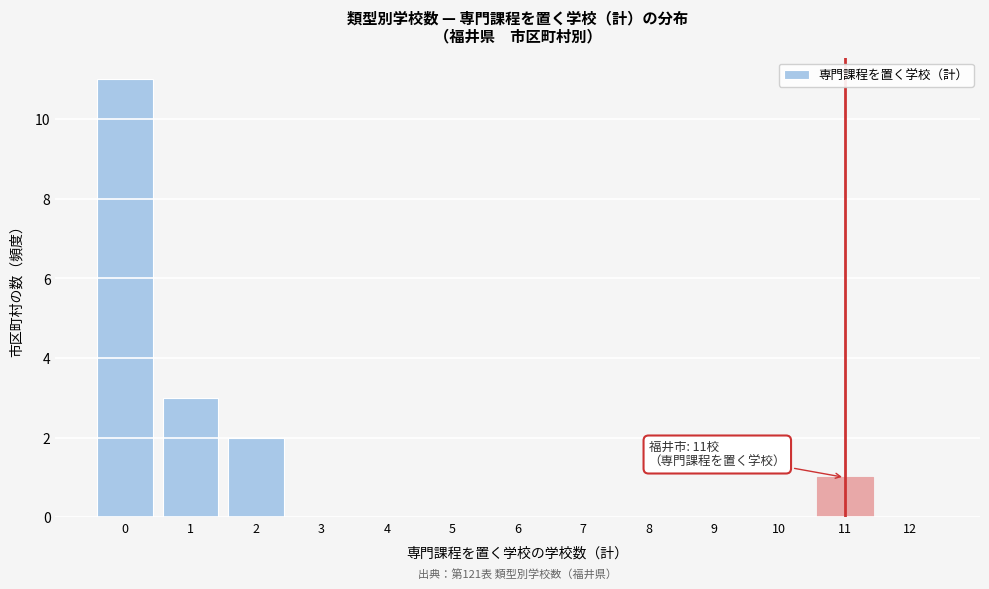

Which range on the x-axis has the tallest bar?

-0.5 to 0.5